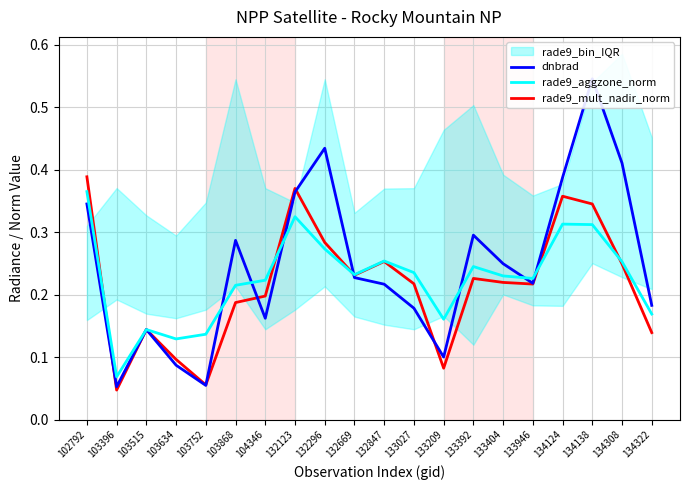

Rank the series by their maximum value, from highest to lowest.

dnbrad, rade9_mult_nadir_norm, rade9_aggzone_norm